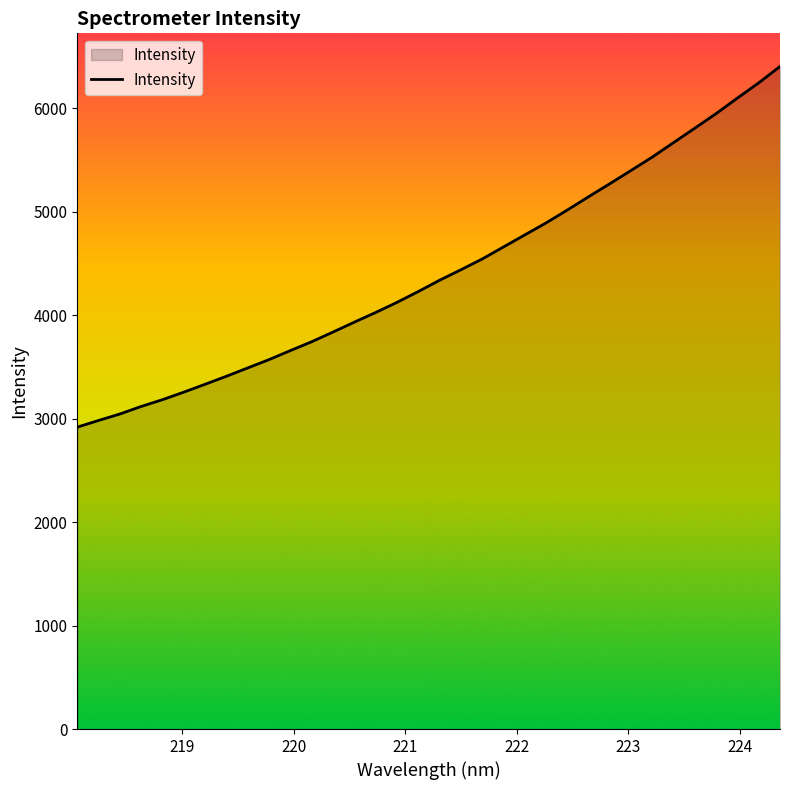

What is the difference between the maximum and minimum values?

3485.8